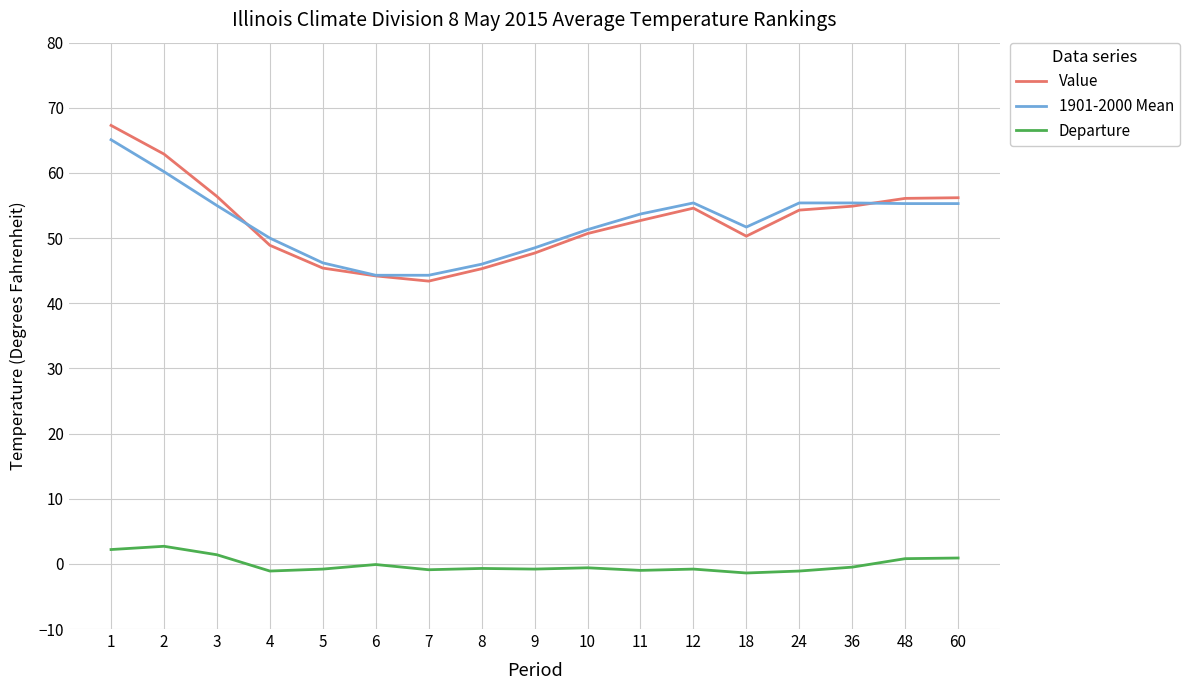

What is the minimum value shown in the chart?

-1.4